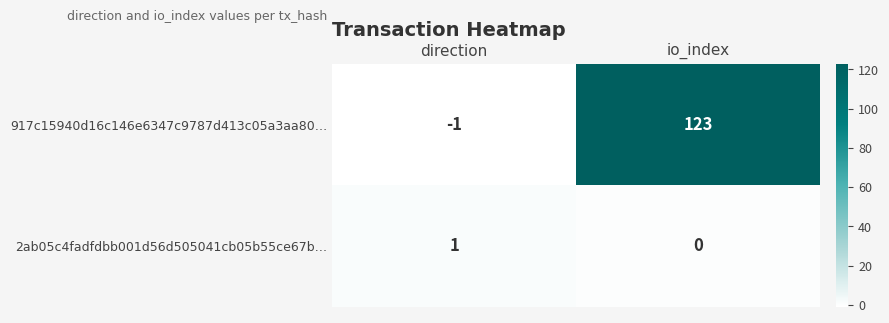

What is the sum of all 917c15940d16c146e6347c9787d413c05a3aa80… values?

122